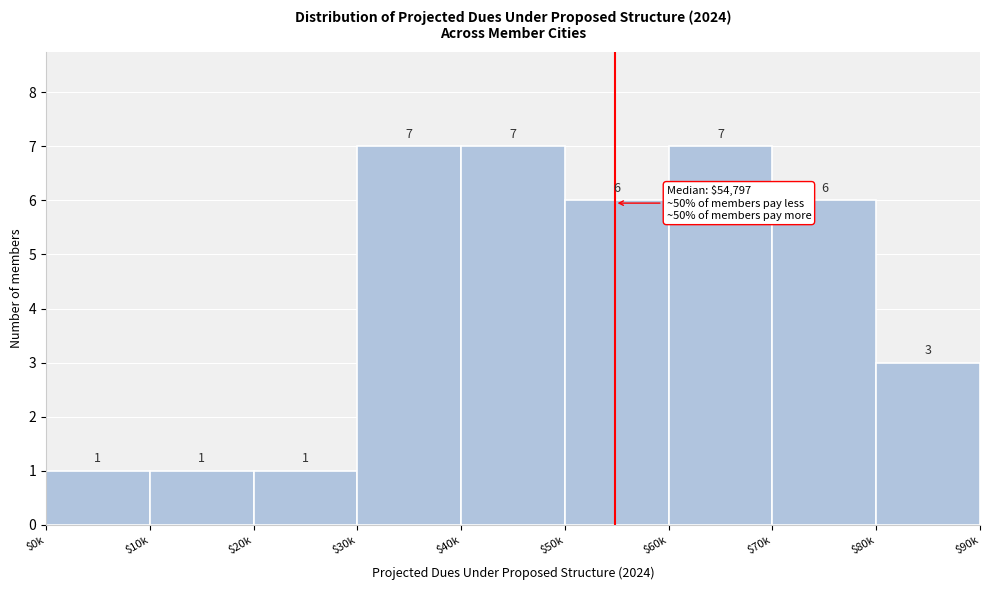

Reading left to right, extract all data points from this chart.

1	1	1	7	7	6	7	6	3